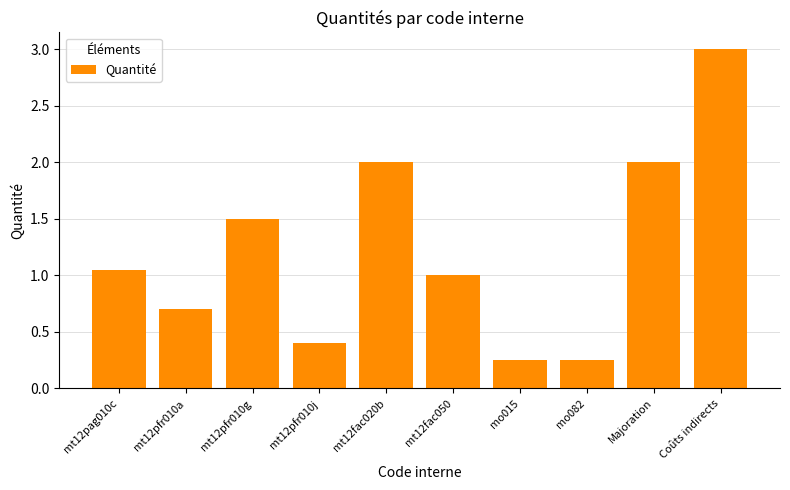

What is the label of the 9th bar from the right?

mt12pfr010a